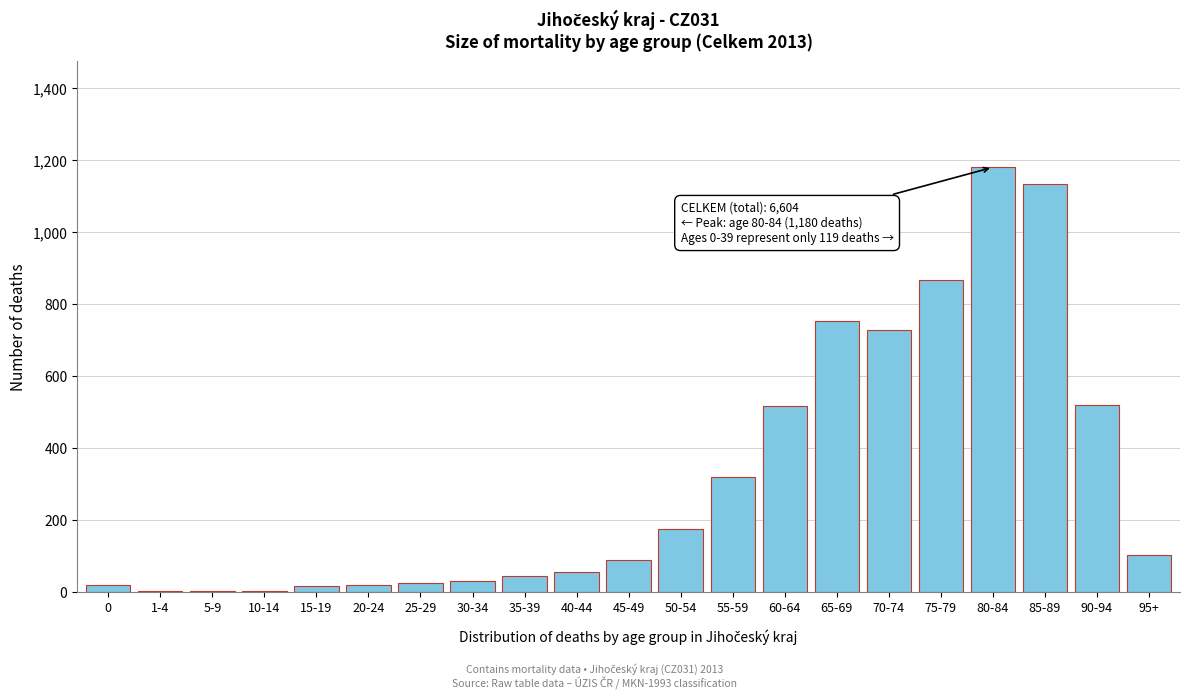

Which category has the highest value across all series?

80-84